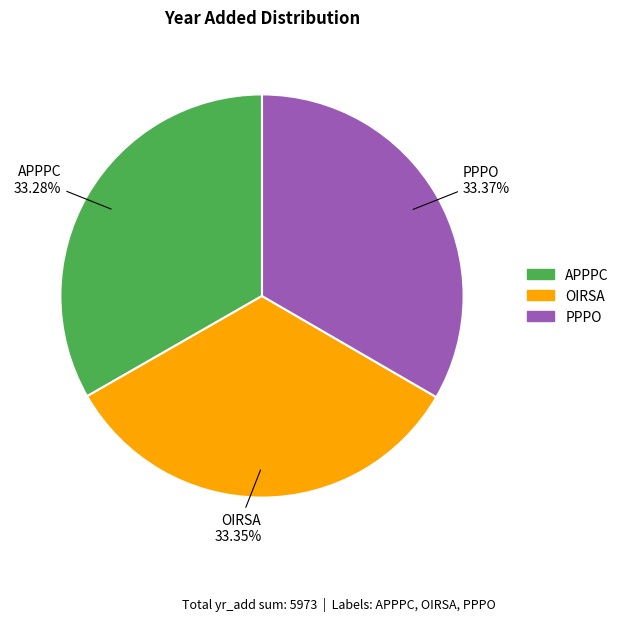

Do PPPO and APPPC together represent more than half of the pie?

Yes